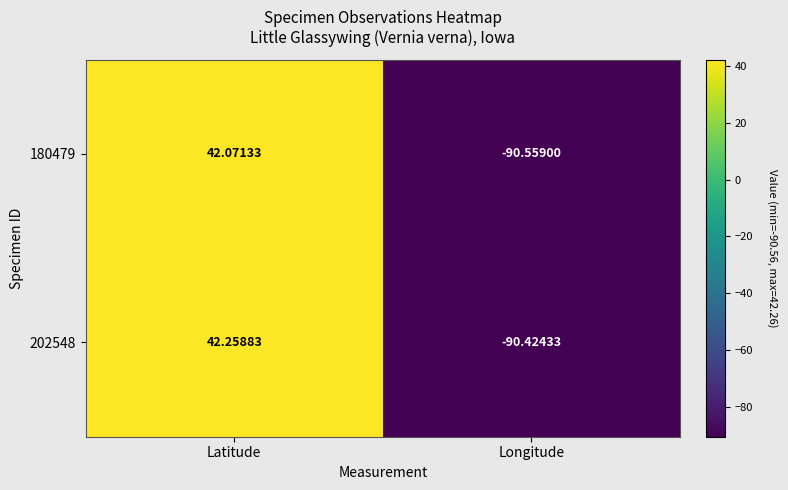

Which series changed the most between Latitude and Longitude?

202548